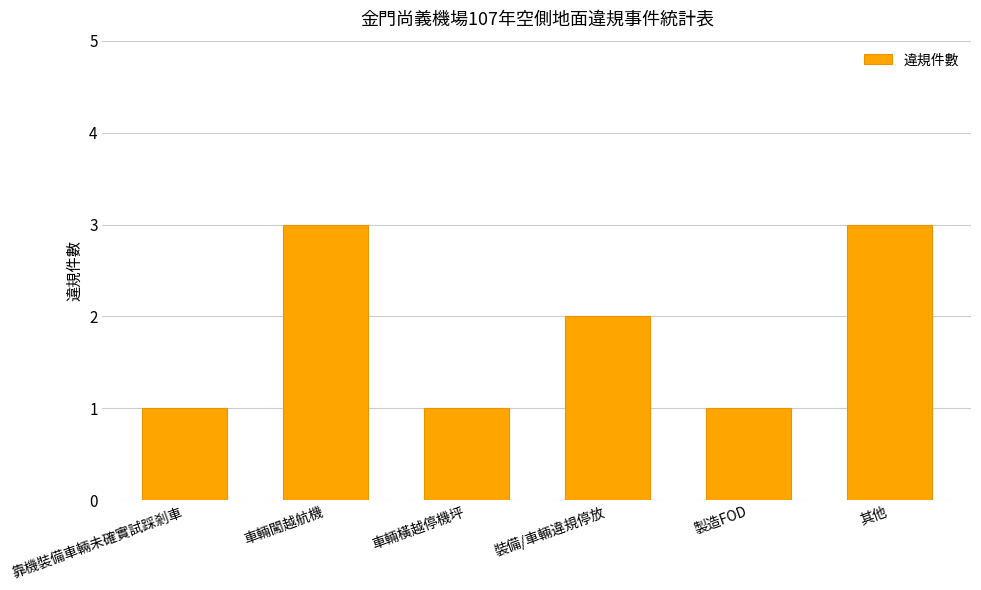

Reading left to right, transcribe all the data shown in this chart.

靠機裝備車輛未確實試踩剎車=1	車輛闖越航機=3	車輛橫越停機坪=1	裝備/車輛違規停放=2	製造FOD=1	其他=3